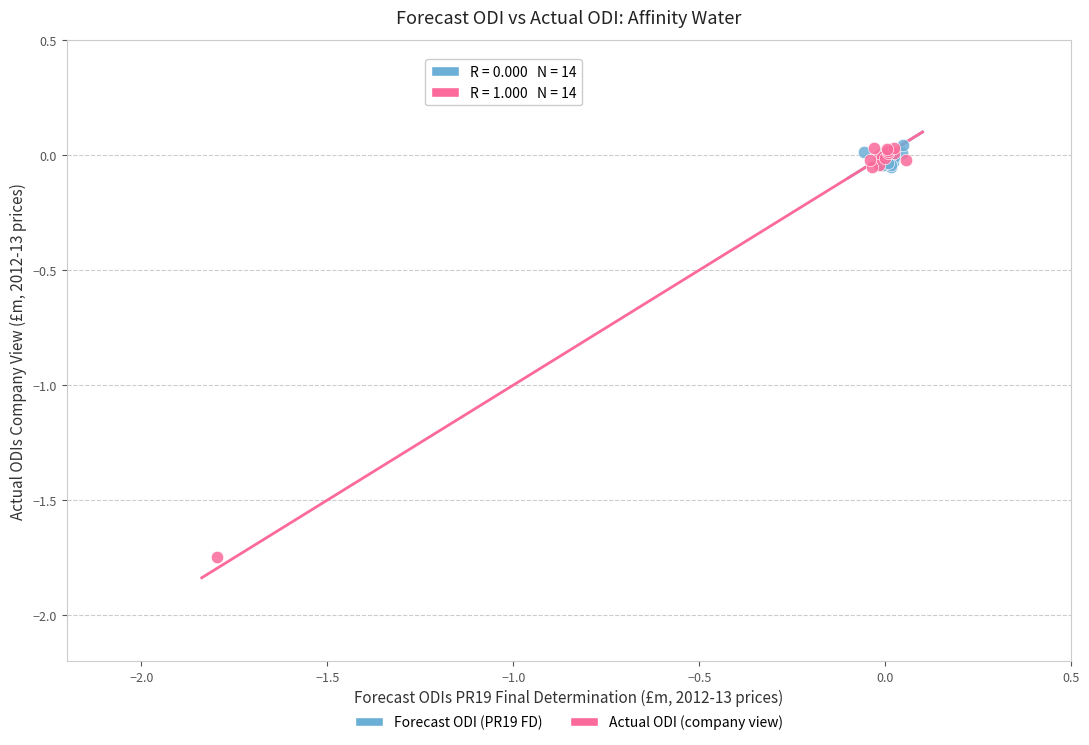

Which series reaches the minimum Y coordinate?

Actual ODI (company view)